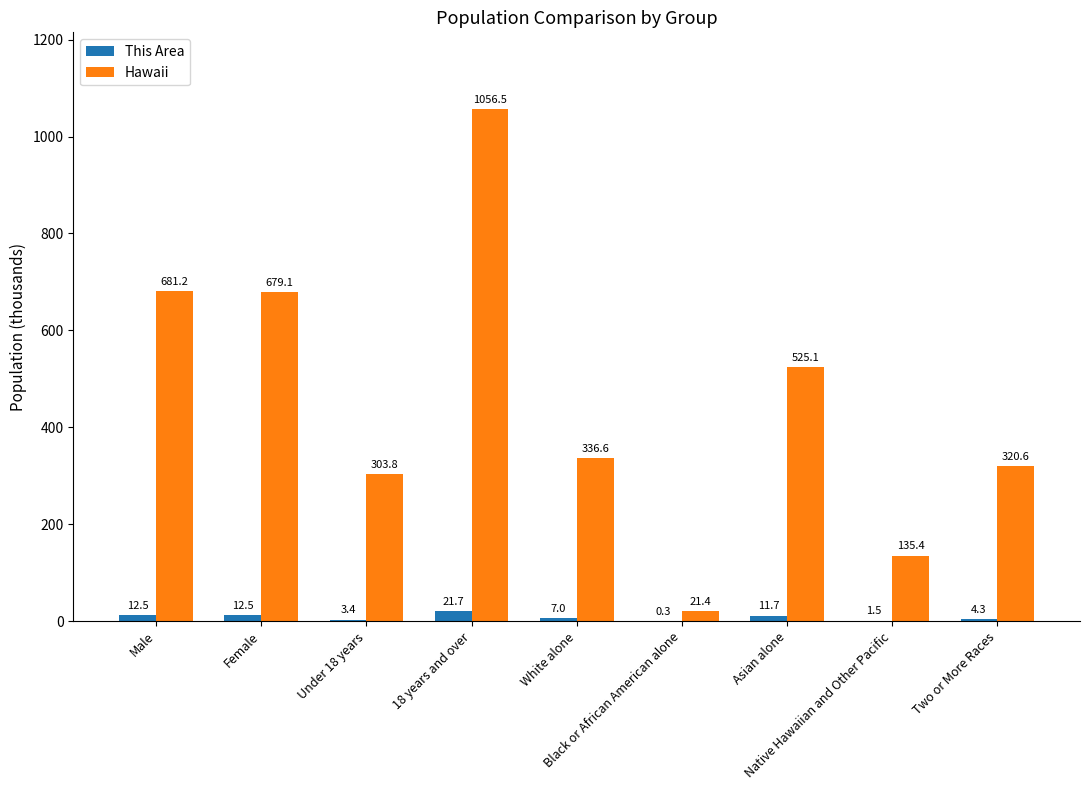

Is the value of This Area at Under 18 years greater than the value of Hawaii at White alone?

No